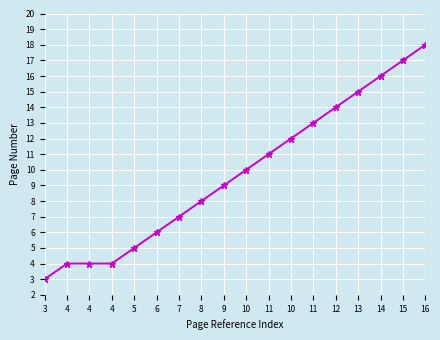

Which category has the lowest value across all series?

3